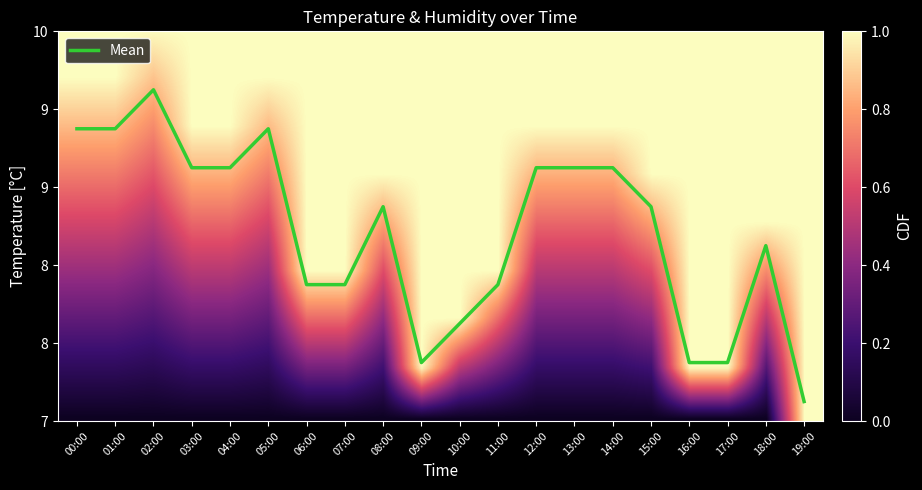

Between 07:00 and 15:00, which is larger?

15:00